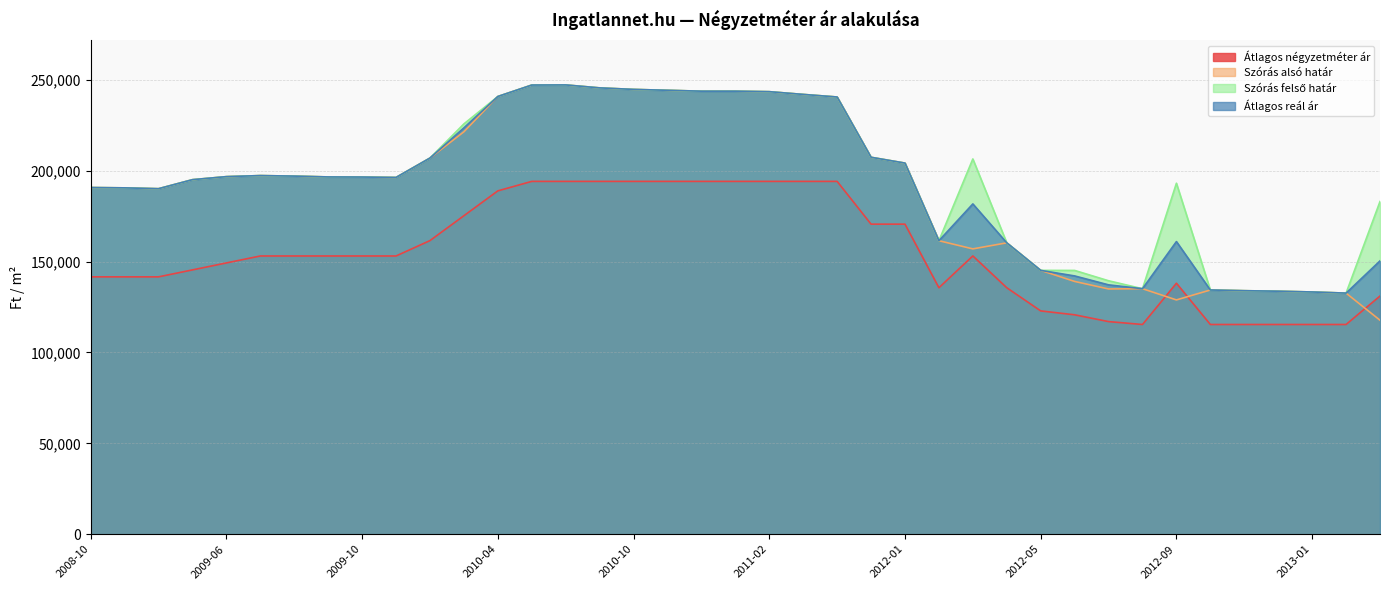

Does the chart display data point markers on the line(s)?

No